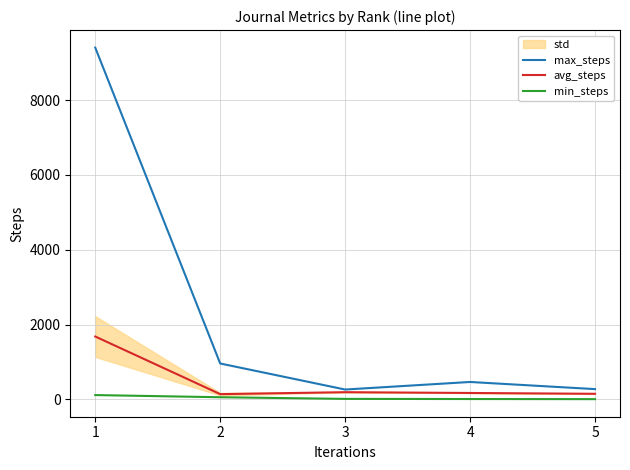

What is the highest value of the max_steps series?

9401